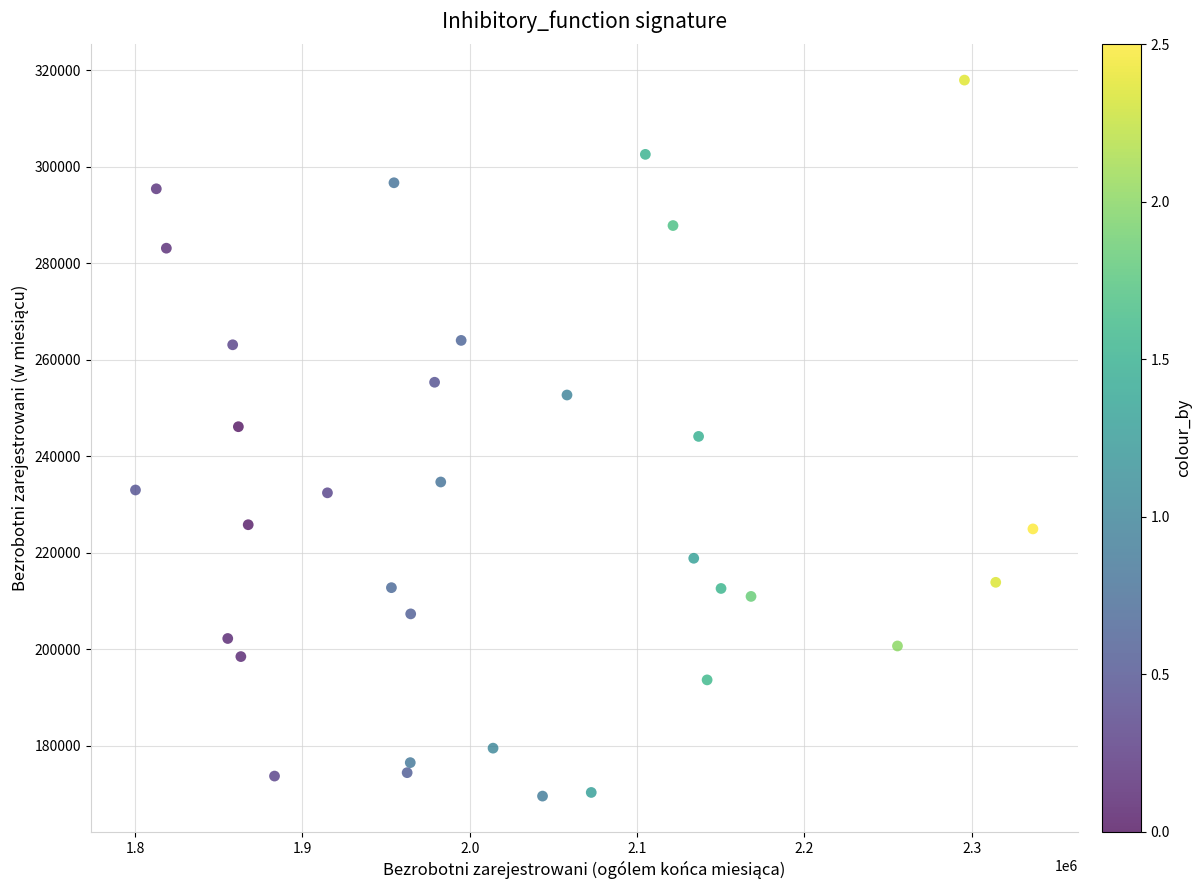

What is the range of X values (max minus min)?

536508